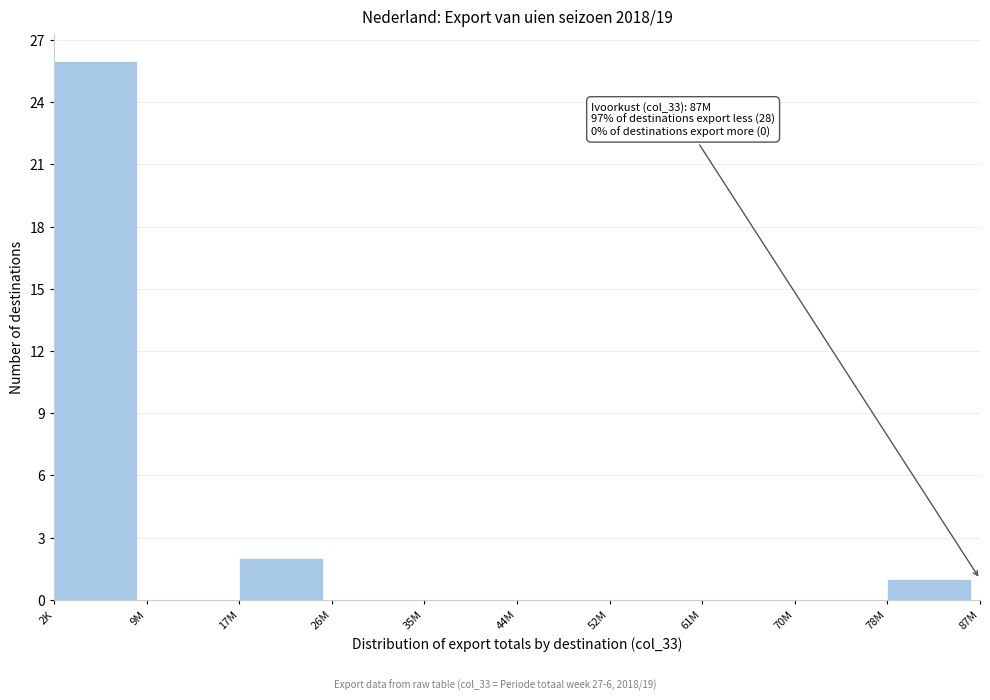

Reading left to right, extract all data points from this chart.

2K=26	9M=0	17M=2	26M=0	35M=0	44M=0	52M=0	61M=0	70M=0	78M=1